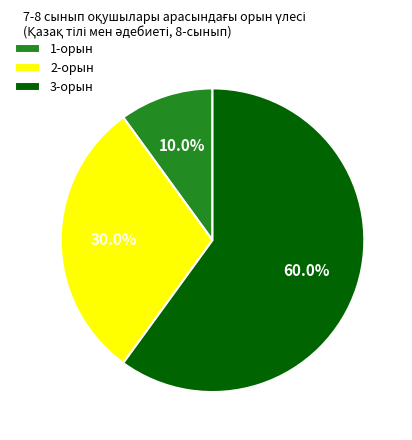

What is the ratio of the value at 2-орын to the value at 3-орын?

0.5